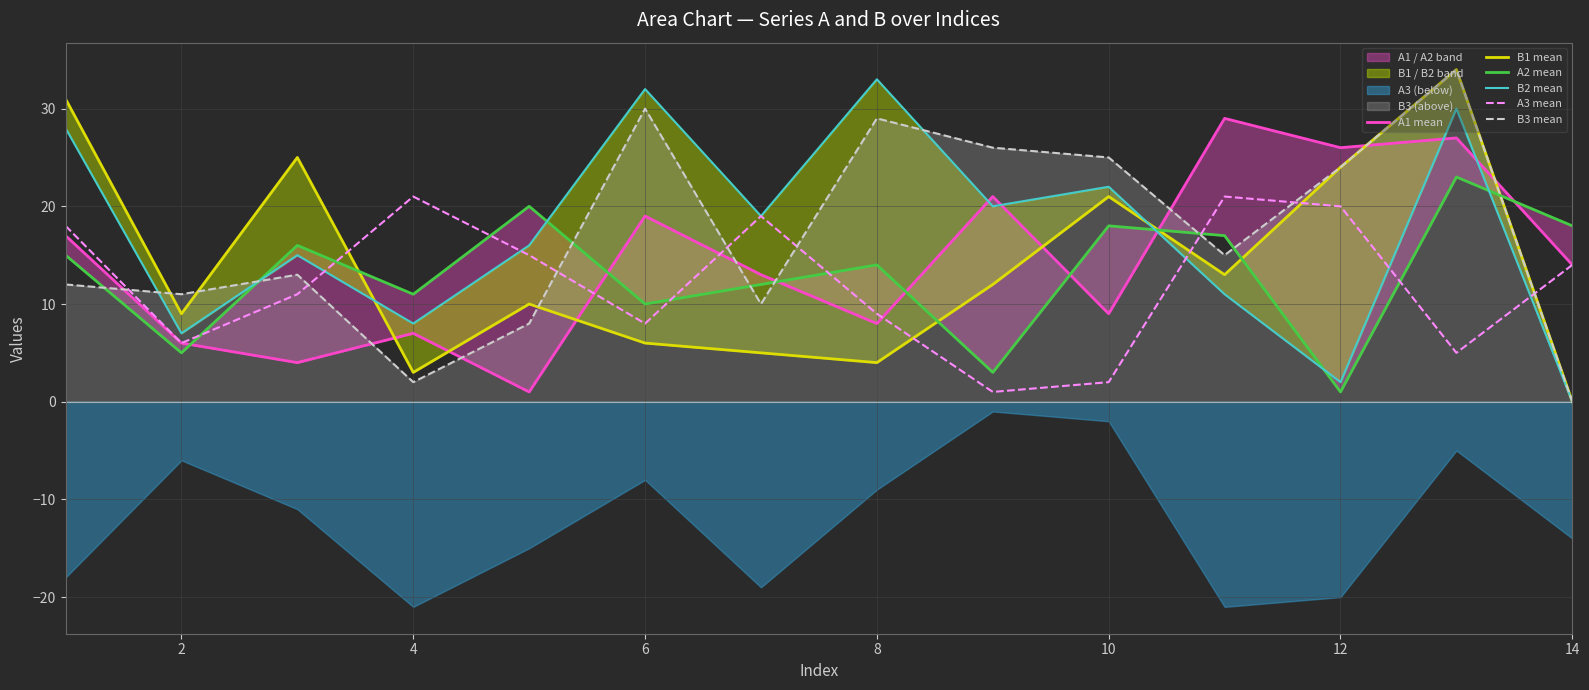

Reading left to right, what are all the values shown in this chart?

A1 mean: 17	6	4	7	1	19	13	8	21	9	29	26	27	14
B1 mean: 31	9	25	3	10	6	5	4	12	21	13	24	34	0
A2 mean: 15	5	16	11	20	10	12	14	3	18	17	1	23	18
B2 mean: 28	7	15	8	16	32	19	33	20	22	11	2	30	0
A3 mean: 18	6	11	21	15	8	19	9	1	2	21	20	5	14
B3 mean: 12	11	13	2	8	30	10	29	26	25	15	24	34	0